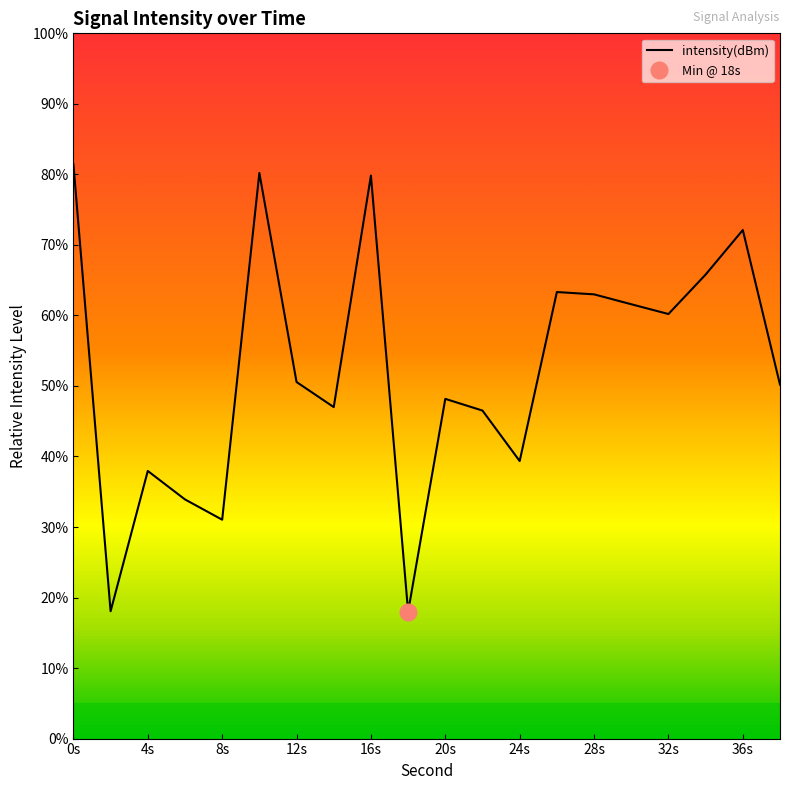

True or false: intensity(dBm) has a value of 82.5 at 12s.

False